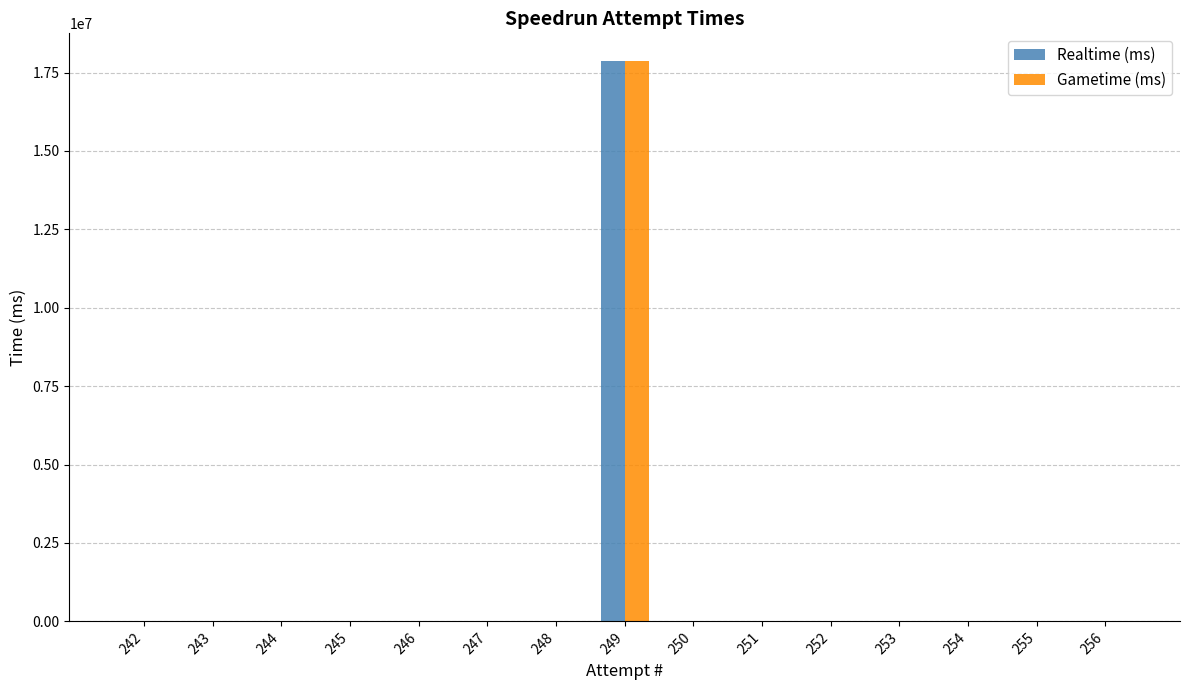

How many groups of bars are there?

15